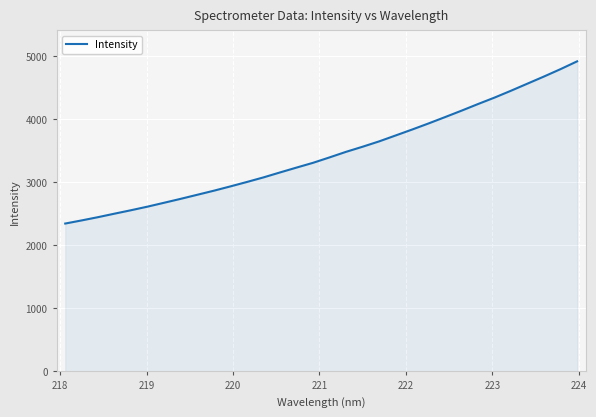

What is the sum of all values?

110471.5